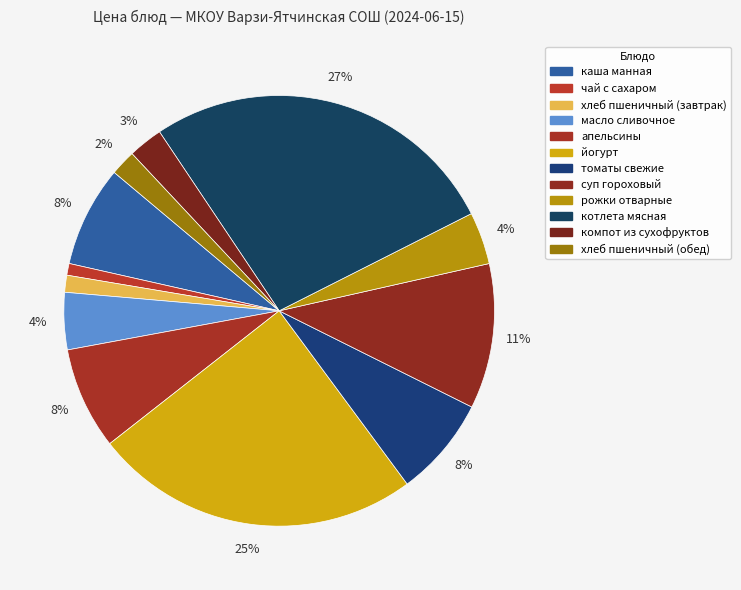

How many segments does this pie chart have?

12